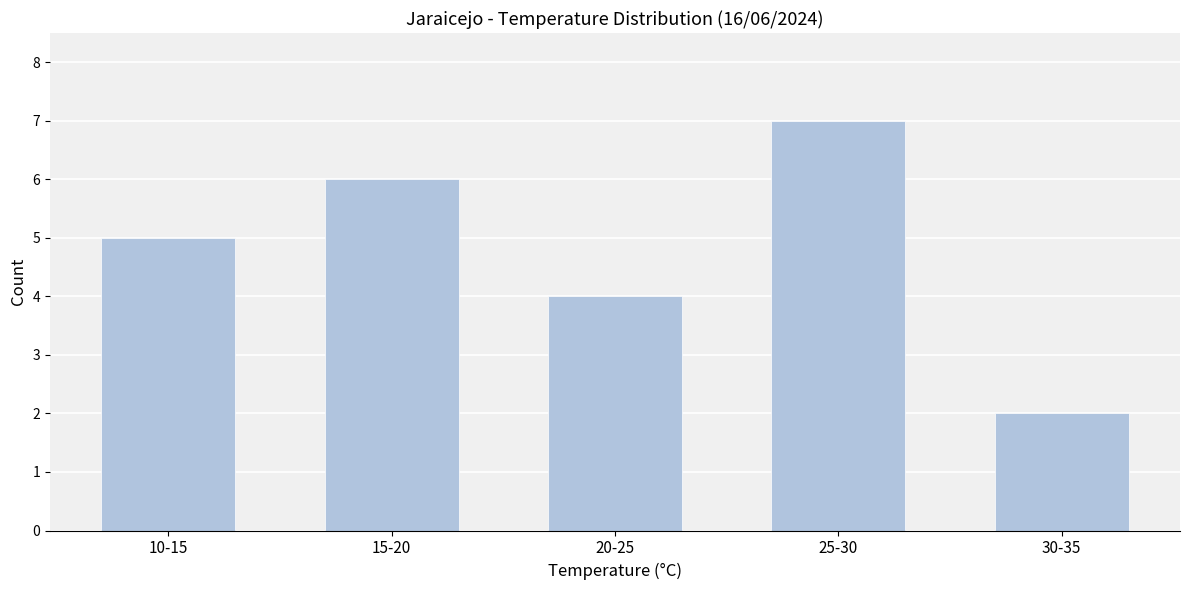

Reading right to left, transcribe all the data shown in this chart.

2	7	4	6	5